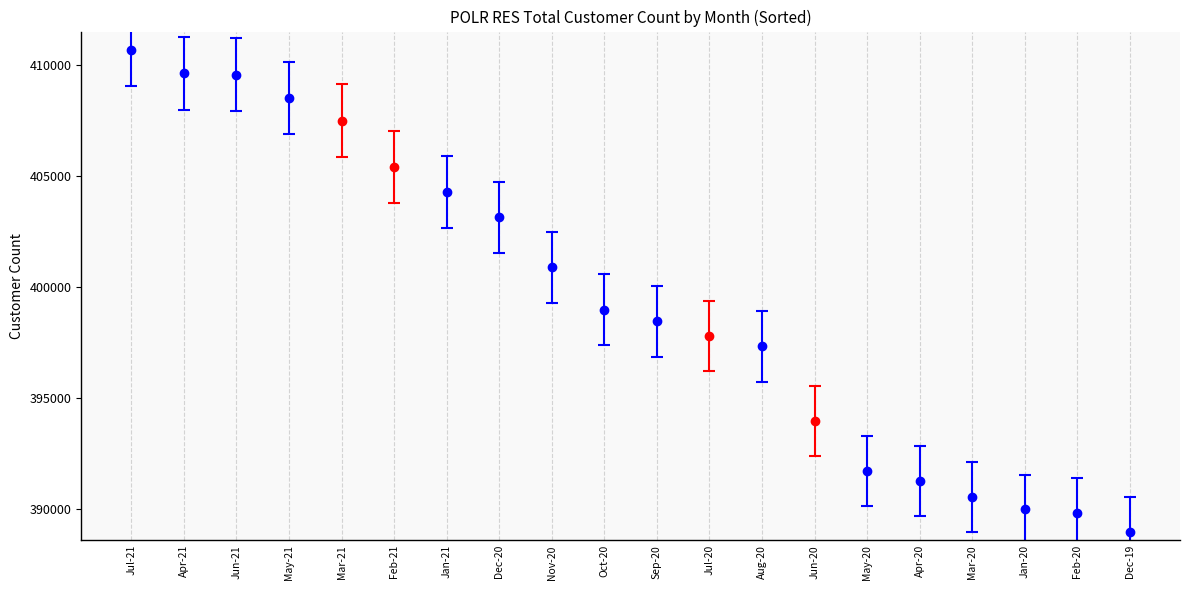

True or false: POLR RES Total has a value of 389846 at Feb-20.

True